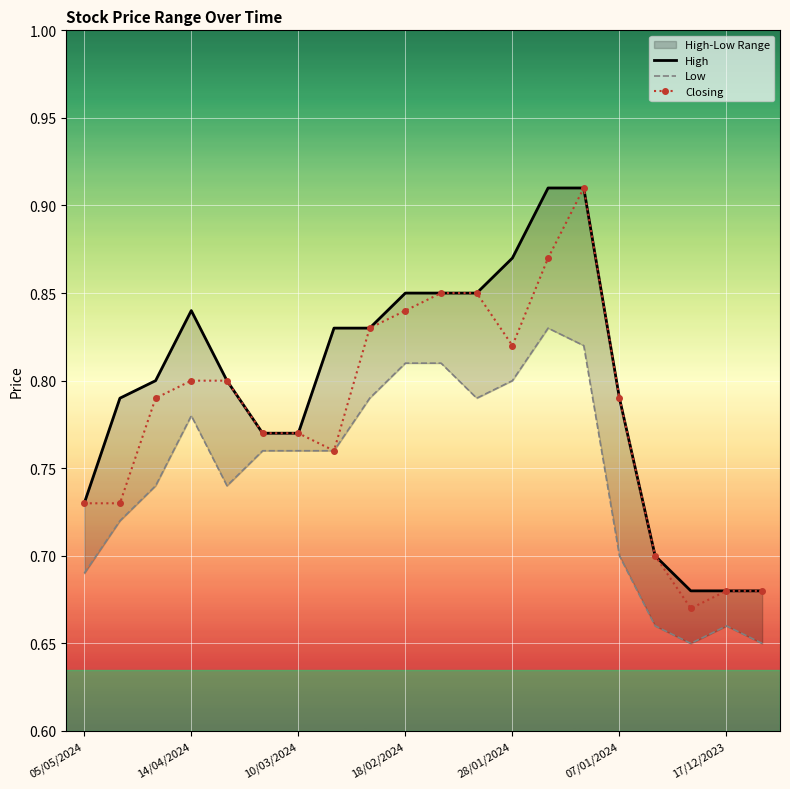

The value of Closing at 14/04/2024 is 0.5. True or false?

False